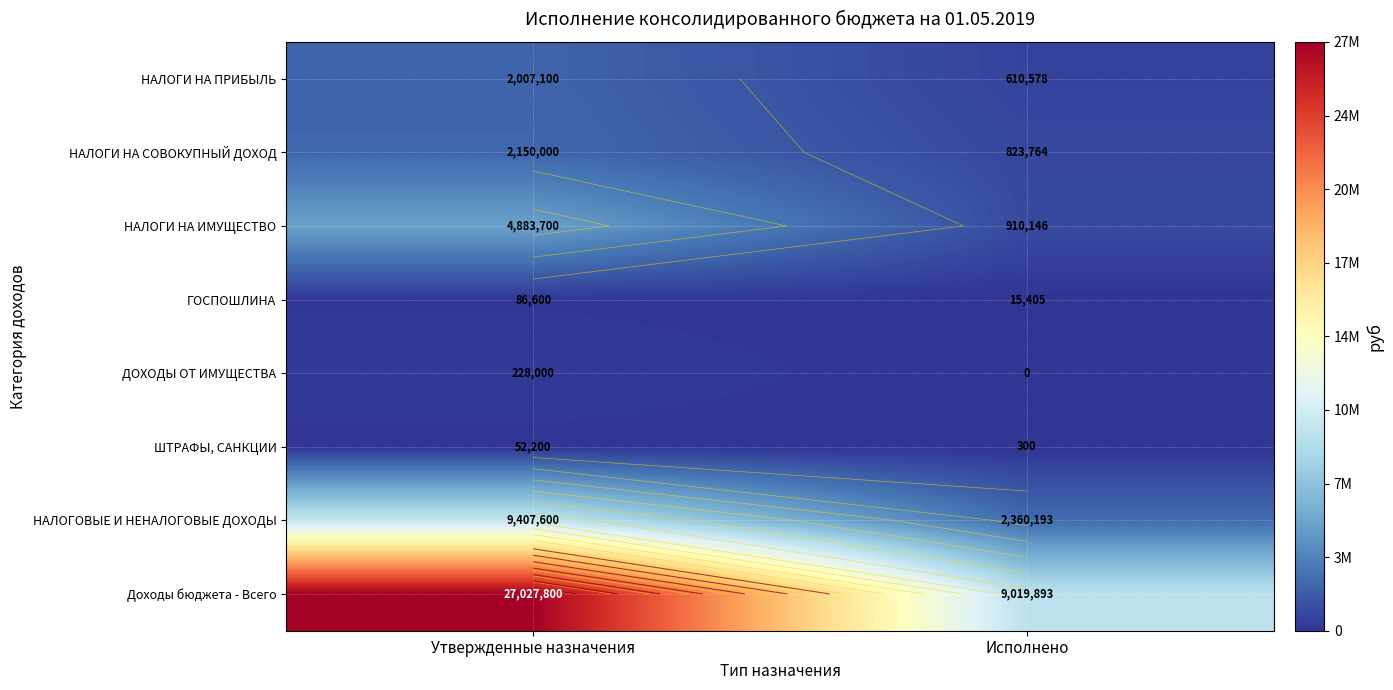

The ГОСПОШЛИНА series shows 6225.4 at Исполнено. True or false?

False